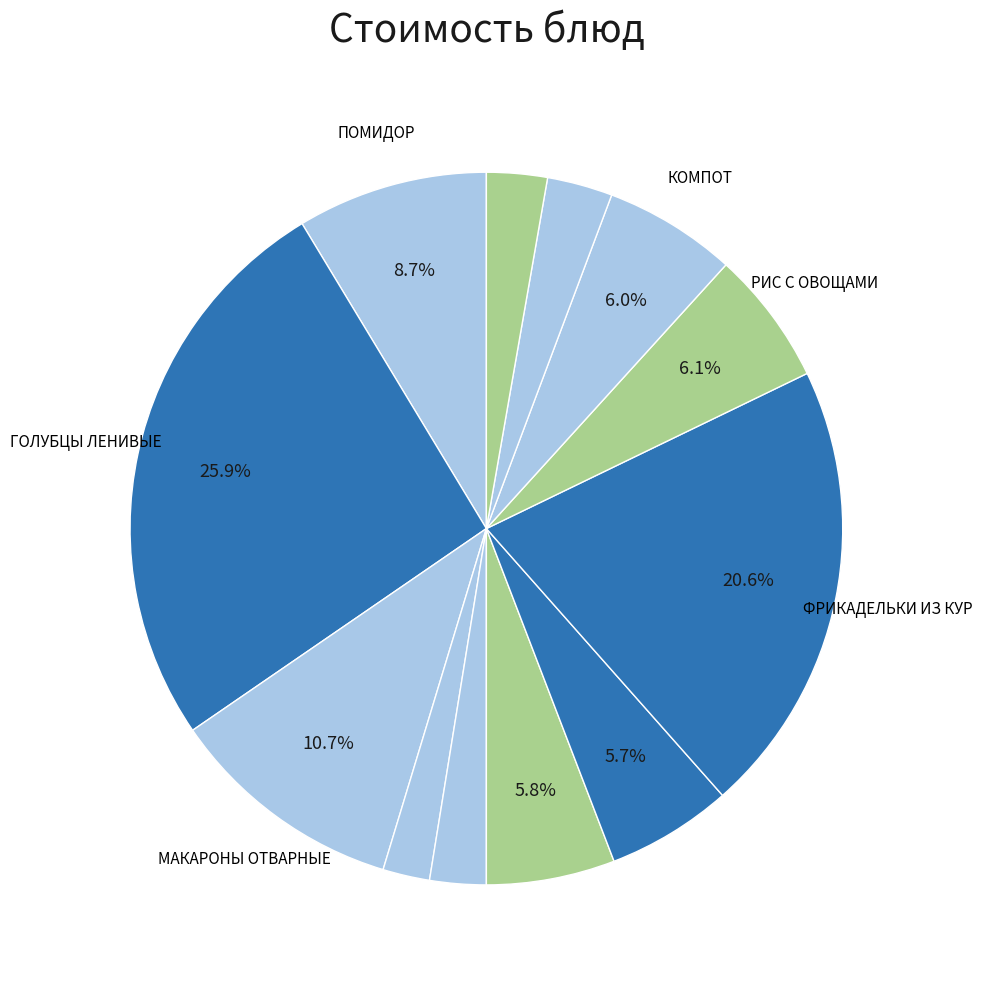

Is there any slice that represents more than half of the pie?

No